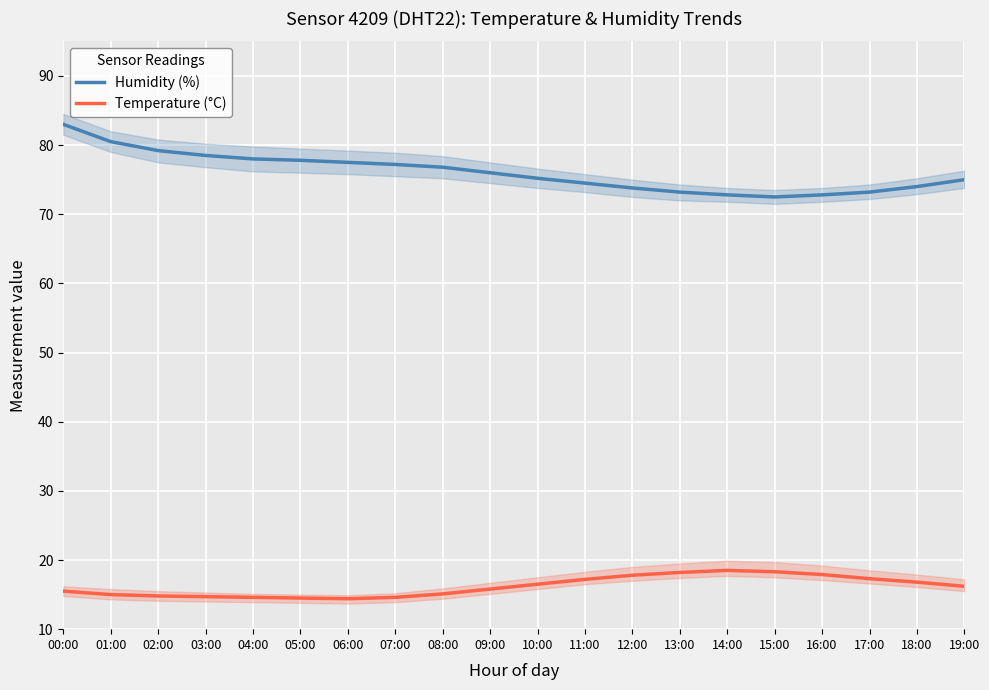

The value of Humidity (%) at 05:00 is 28.1. True or false?

False